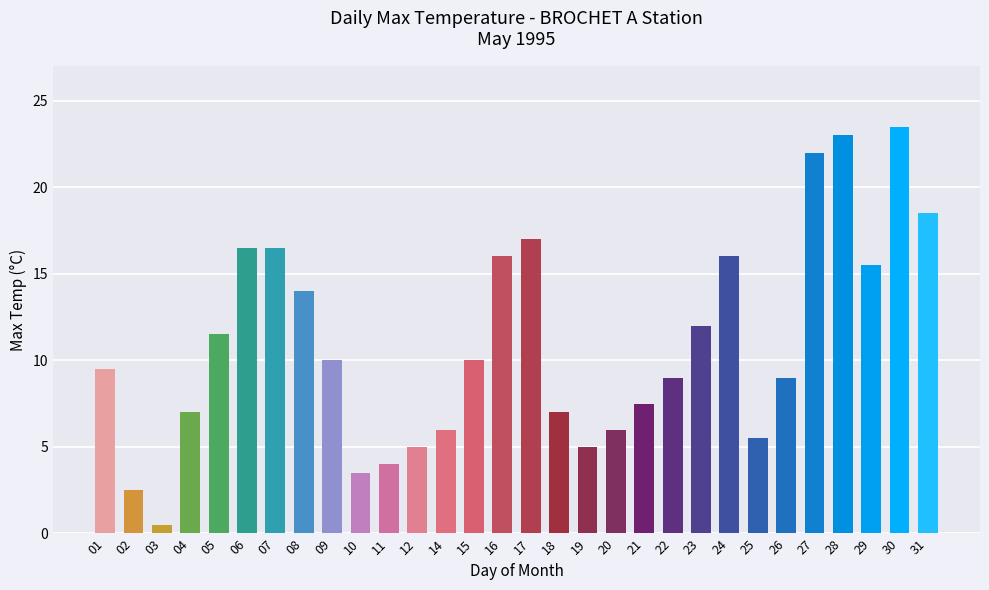

What value does the data have at 30?

23.5